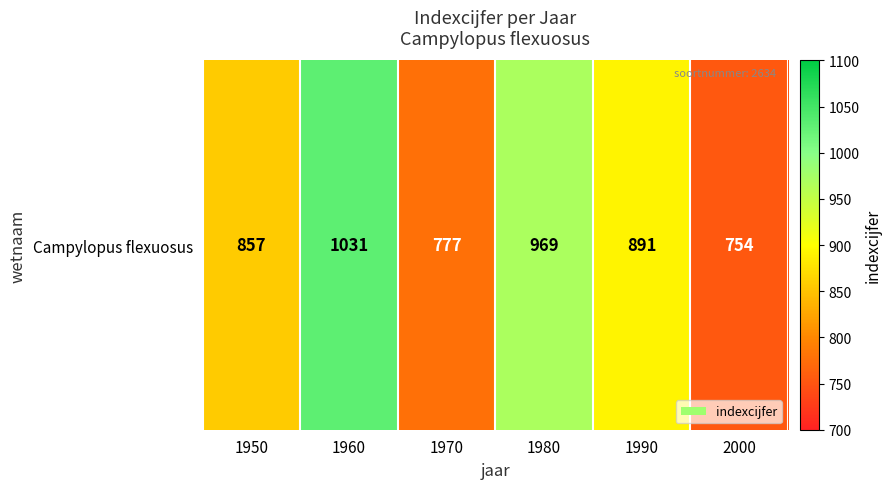

At which category does the chart reach its minimum across all series?

2000